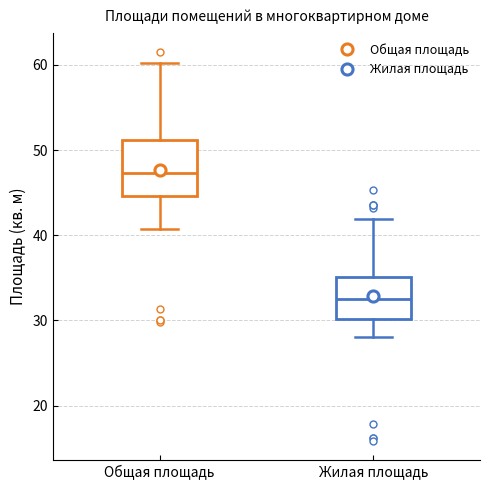

Where does the median line of the box for Общая площадь sit on the y-axis? The values are not printed on the chart, so give them approximately, as read against the axis.

47